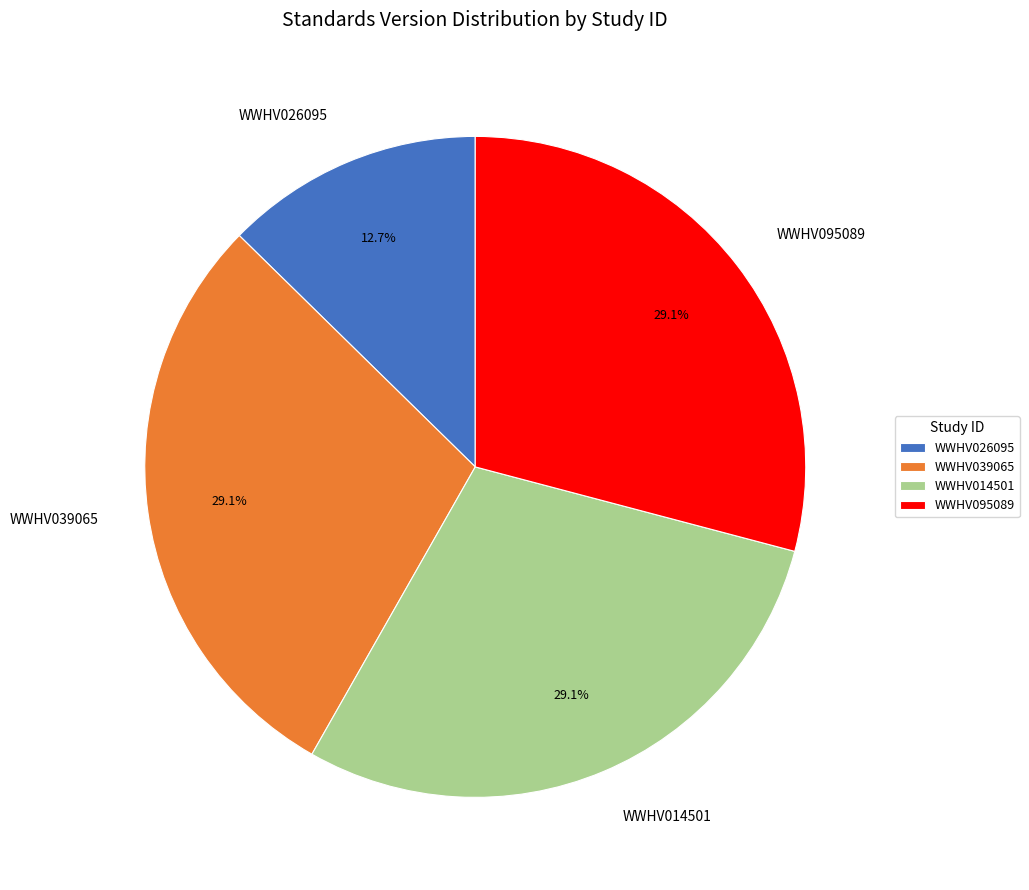

Count the number of slices in the pie.

4